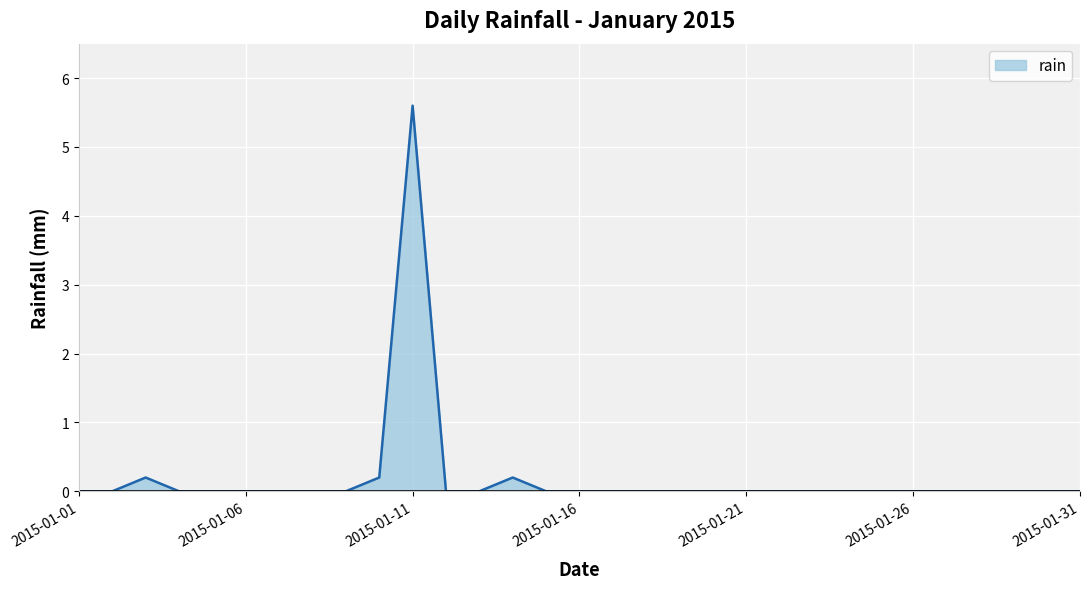

Does the chart have visible grid lines?

Yes